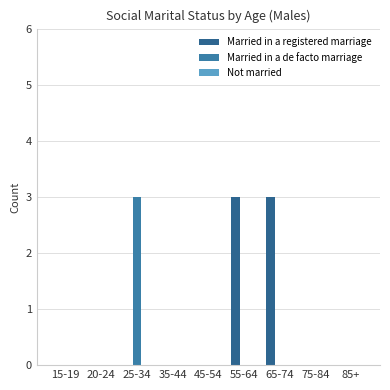

How many Married in a de facto marriage values are between 0 and 1?

8